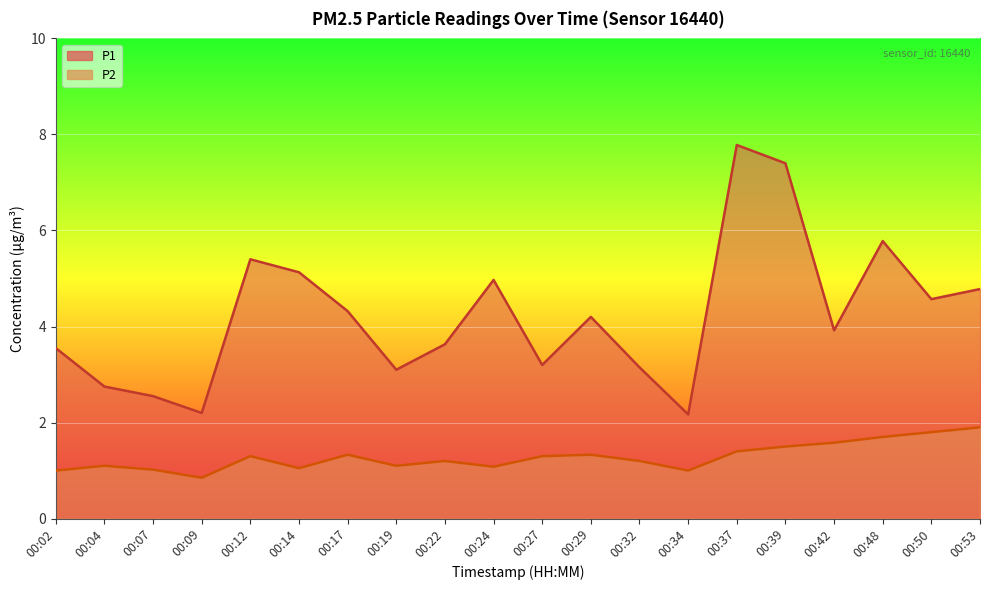

The value of P2 at 00:19 is 1.8. True or false?

False